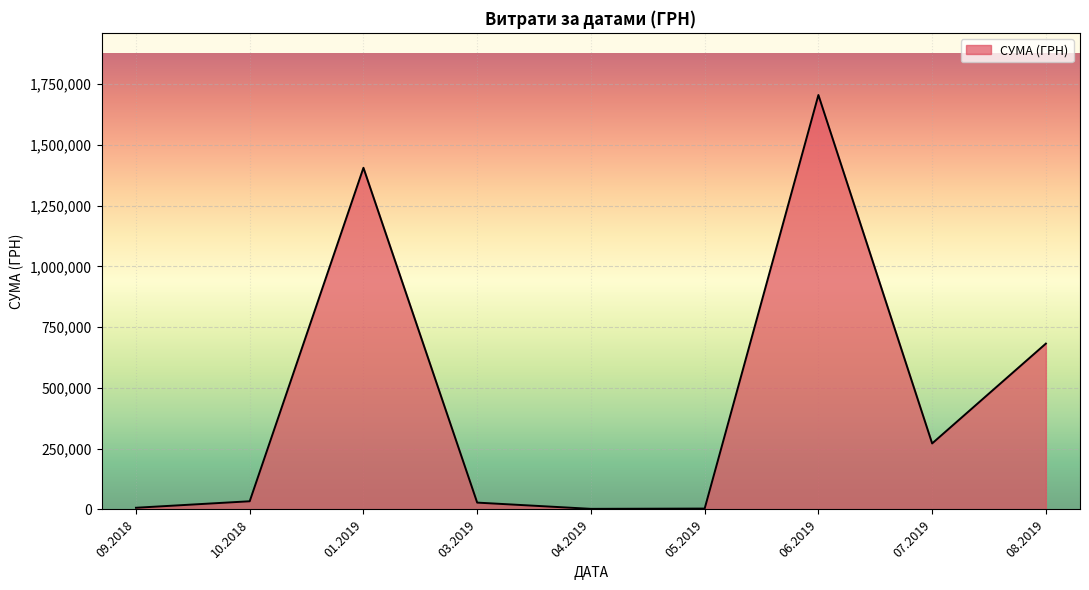

What is the greatest value displayed?

1704485.8